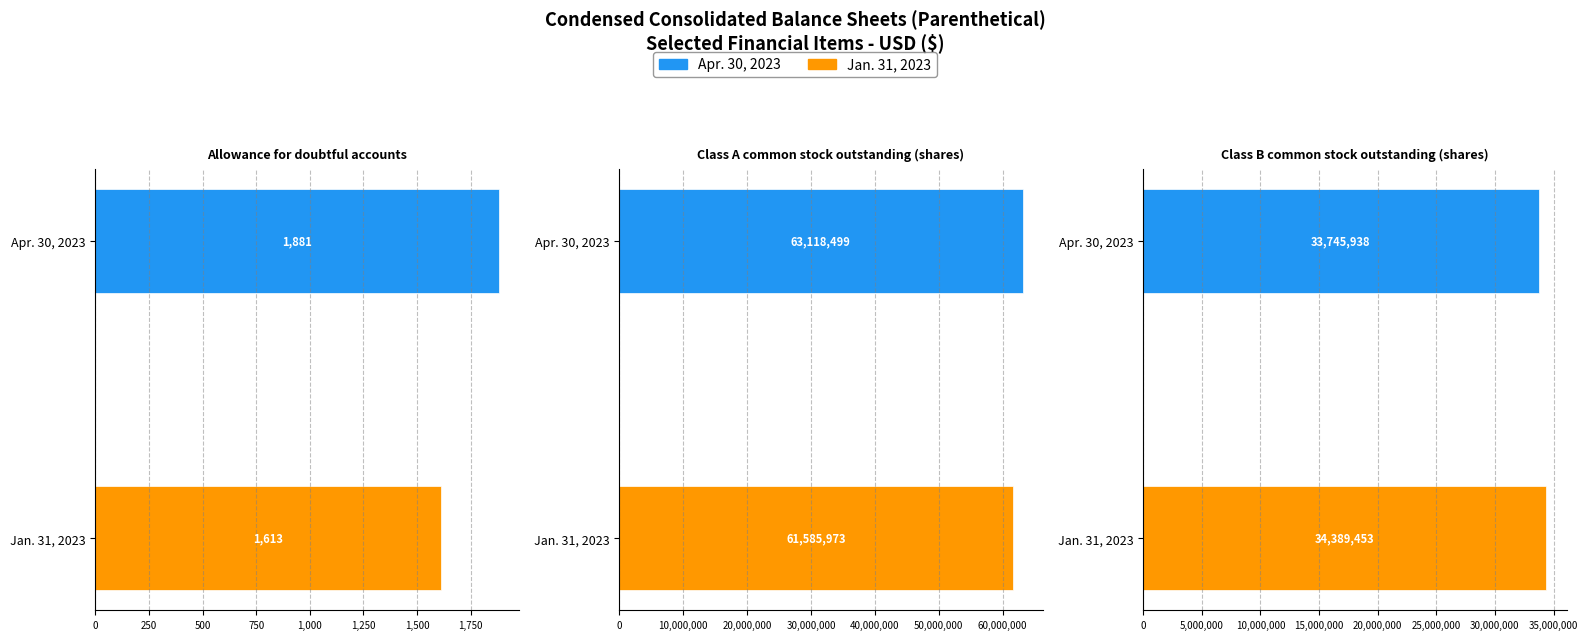

Rank the series by their average value, from highest to lowest.

Apr. 30, 2023, Jan. 31, 2023